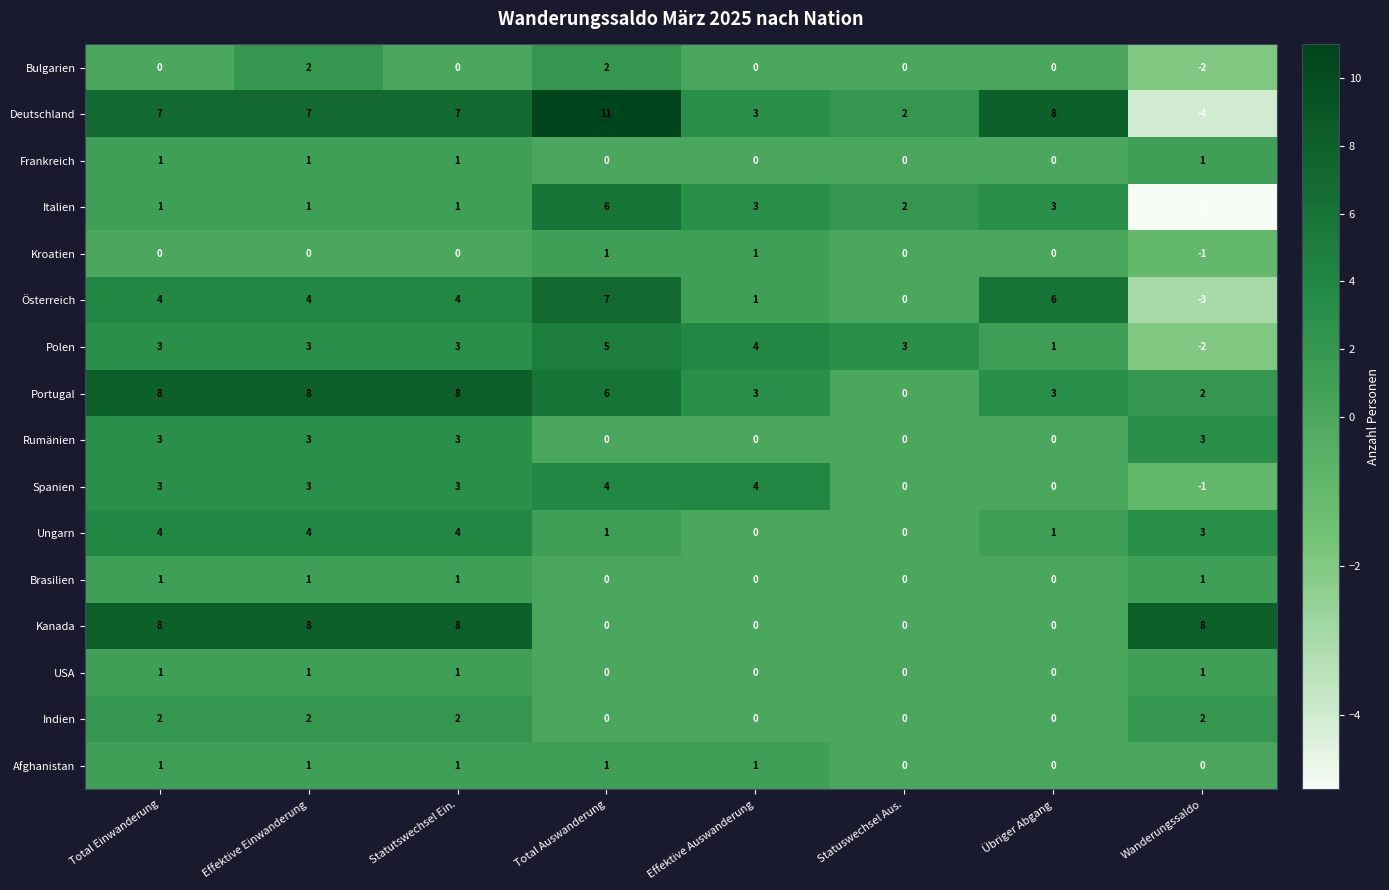

What is the spread (max minus min) of values at Übriger Abgang?

8